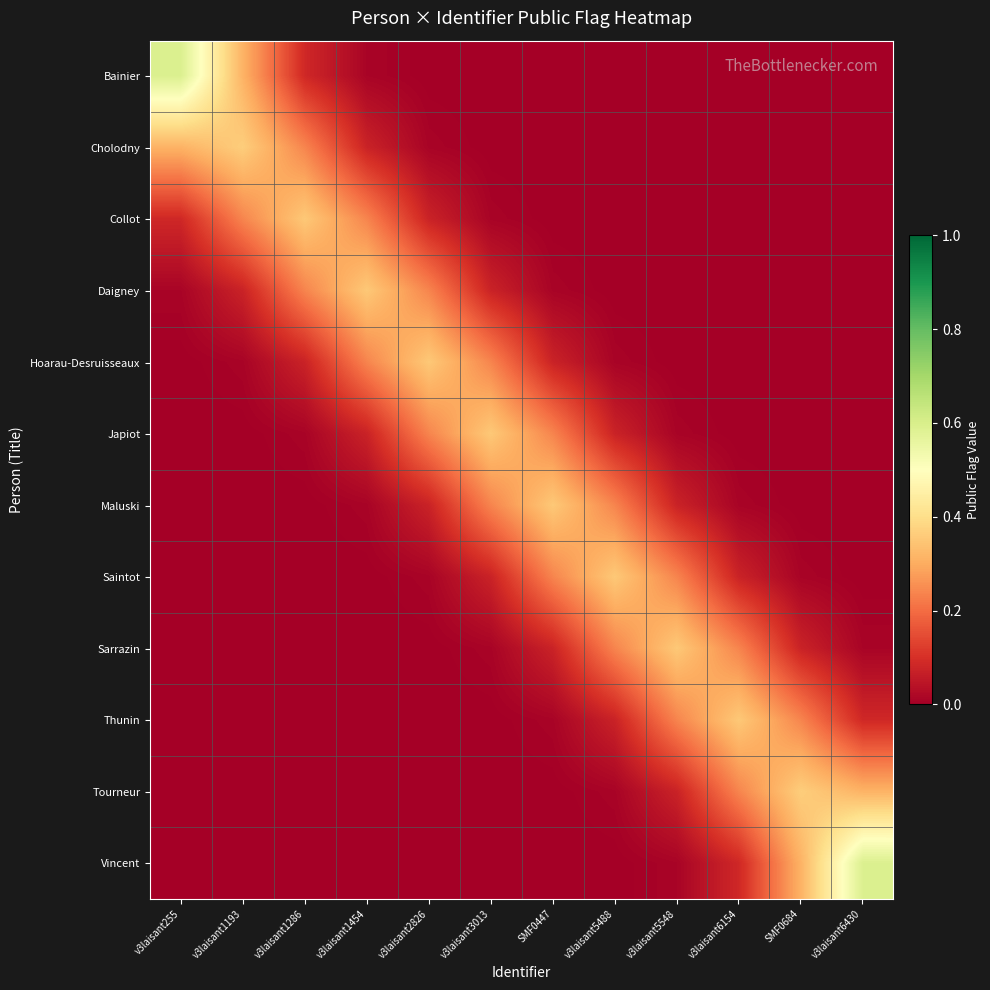

At which category does the chart reach its minimum across all series?

v3laisant5488